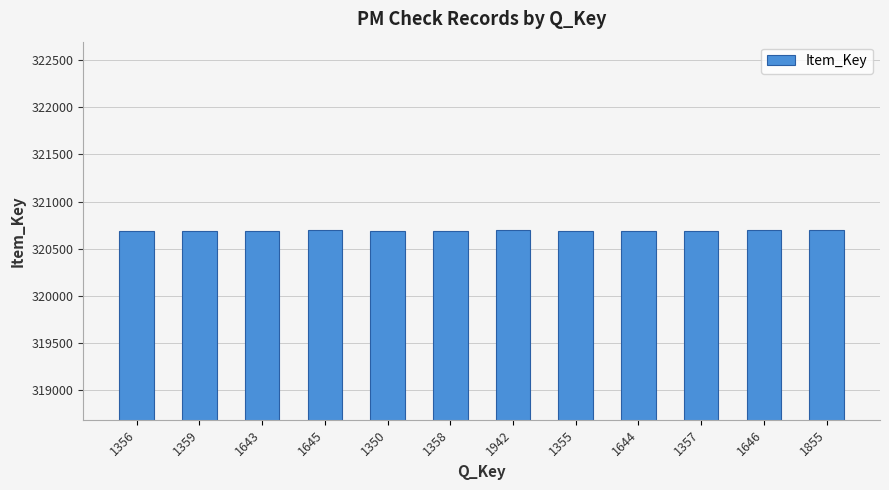

What is the sum of all values?

3848286